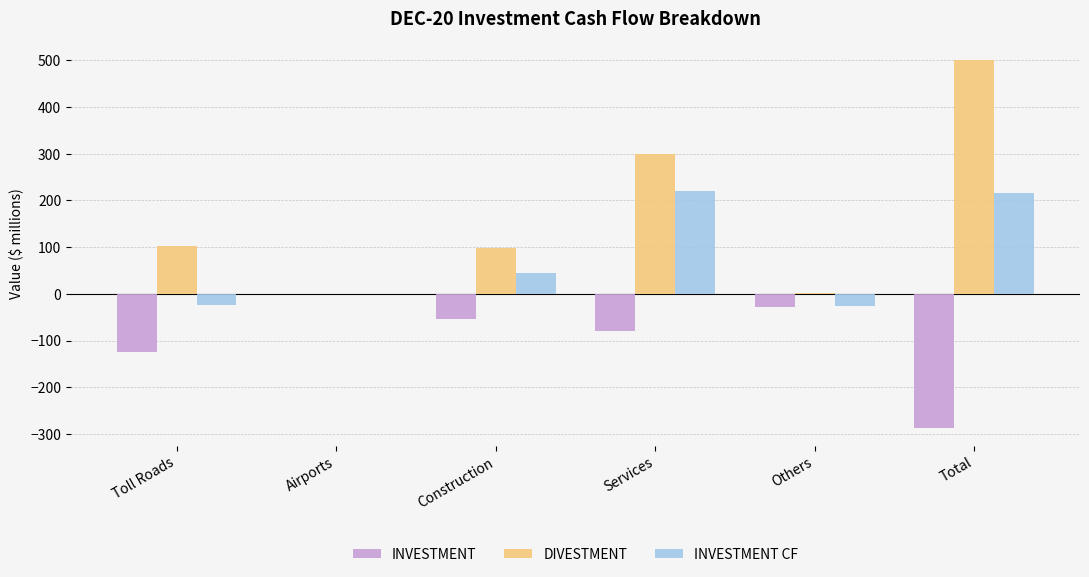

What is the sum of the INVESTMENT values at Toll Roads and Total?

-411